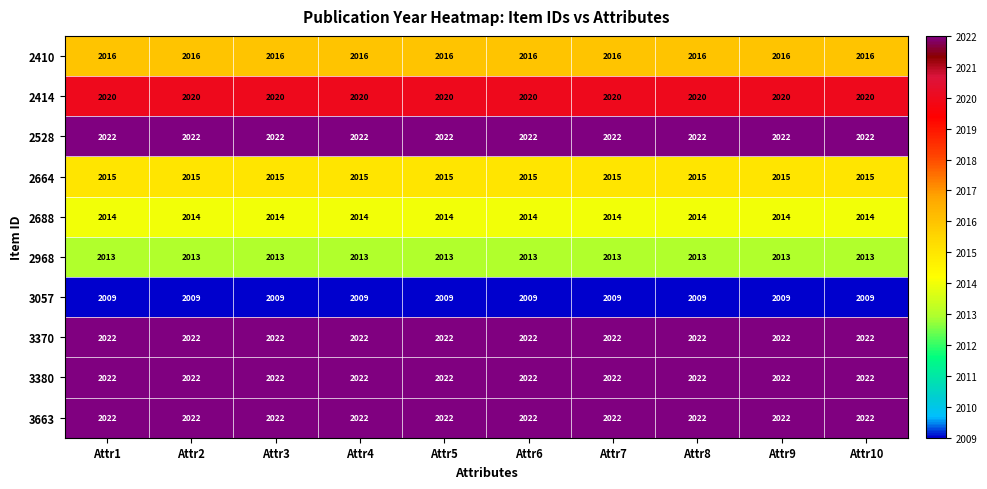

What is the sum of all 2414 values?

20200